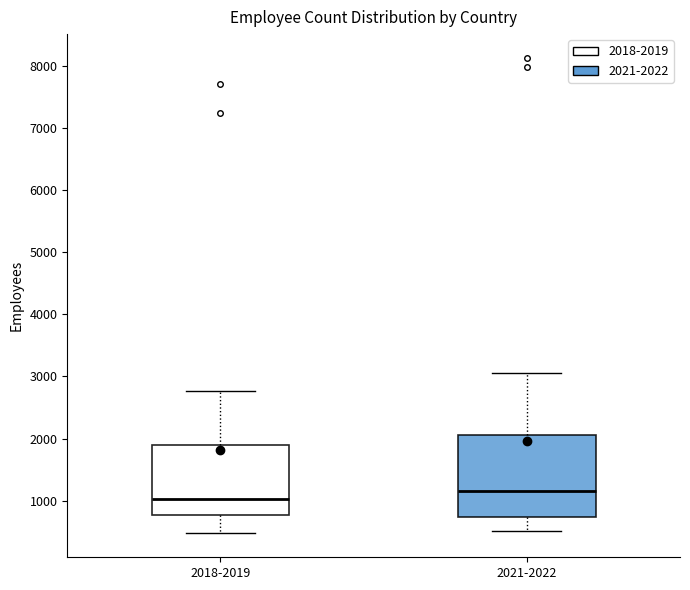

Reading left to right, transcribe this box plot: for each box, give where its median line is, the range the box spans, and where its two whiskers end, as read against the y-axis. The values are not printed on the chart, so give them approximately, as read against the axis.

2018-2019: median 1000, box 800 to 1900, whiskers 500 to 2800
2021-2022: median 1100, box 700 to 2100, whiskers 500 to 3000